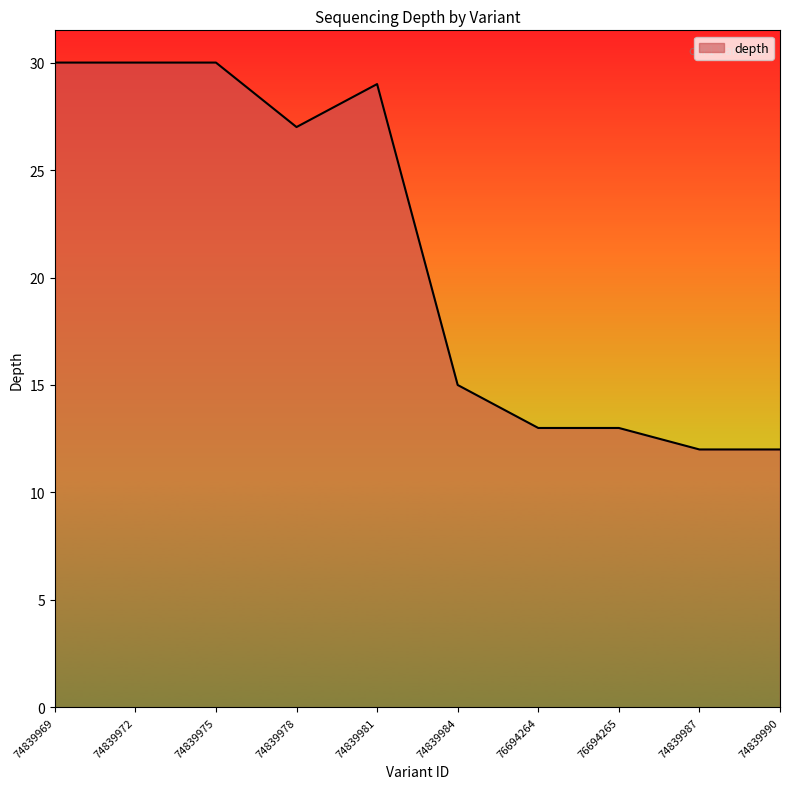

The chart shows a value of 13 at 76694265. True or false?

True